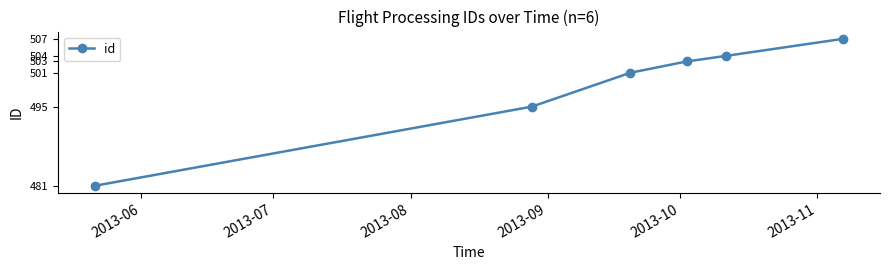

What is the maximum value shown in the chart?

507